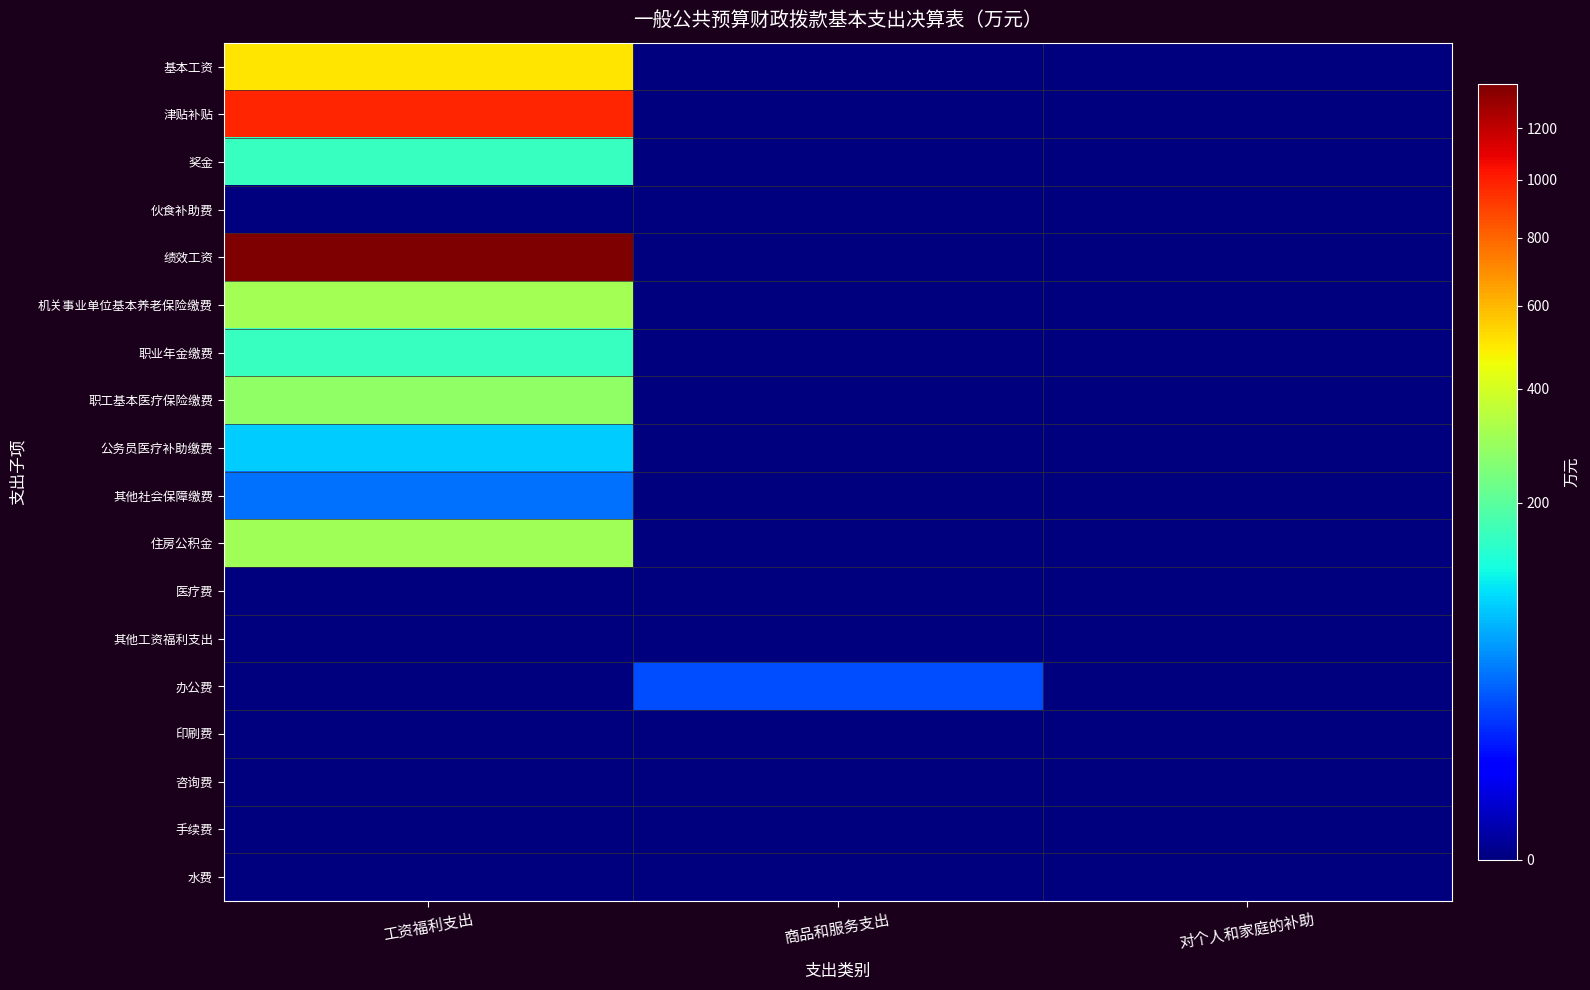

Count the number of data series in this chart.

18